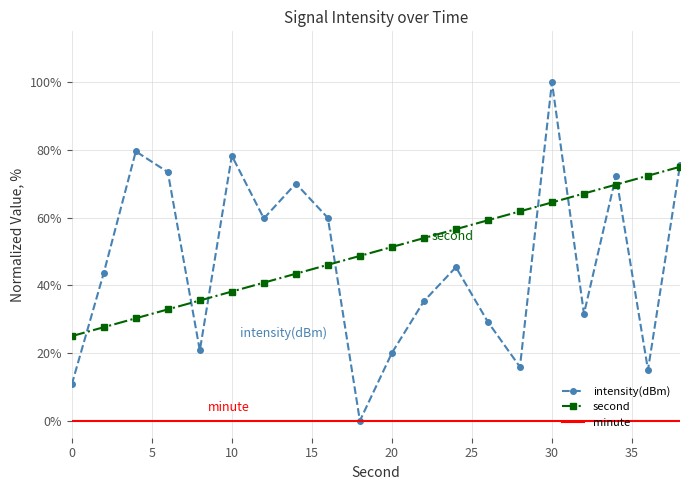

How many interior local peaks does the intensity(dBm) series have?

6